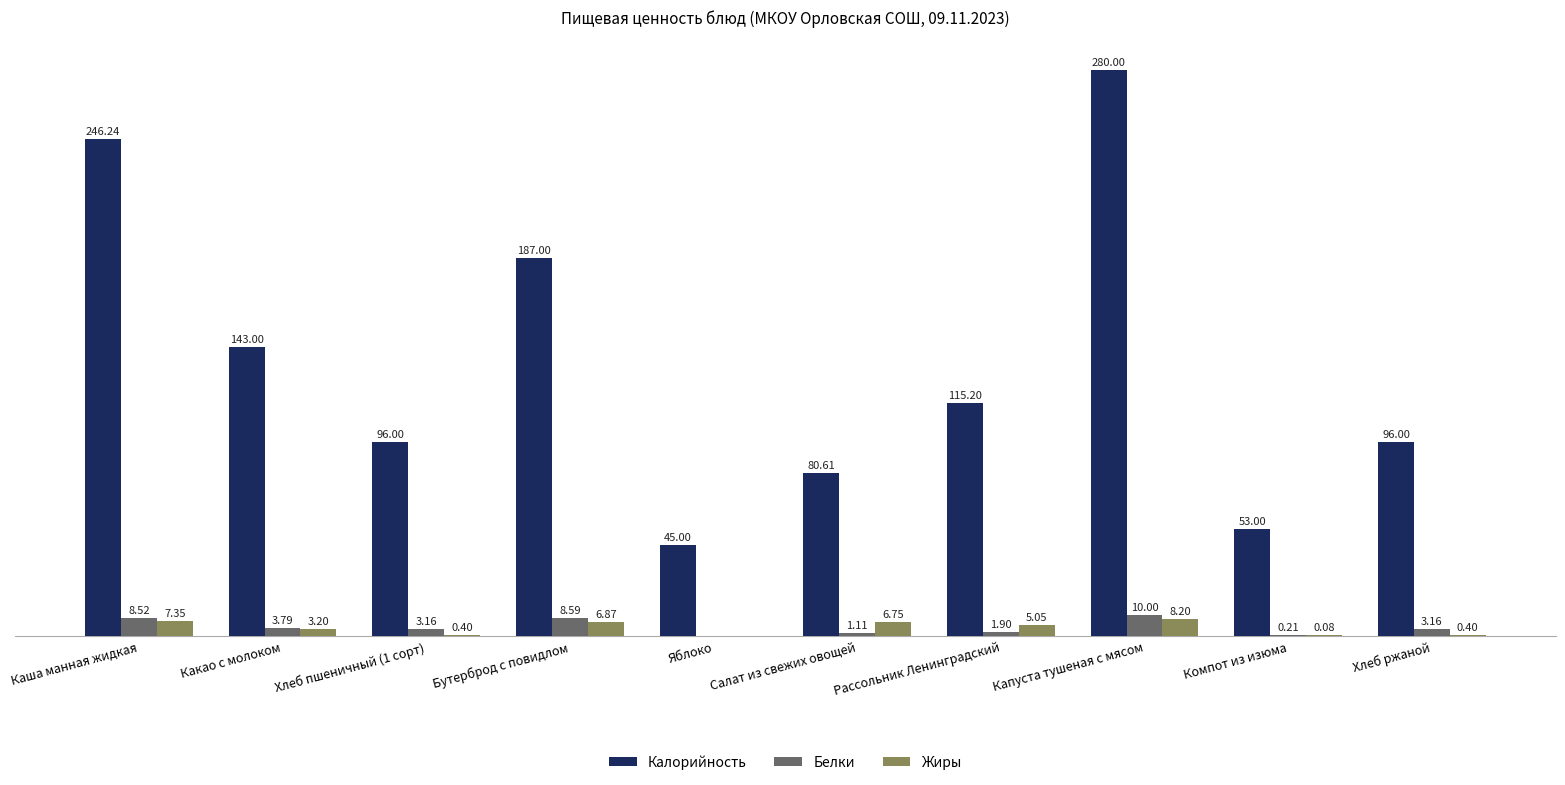

Which category has the highest value across all series?

Капуста тушеная с мясом